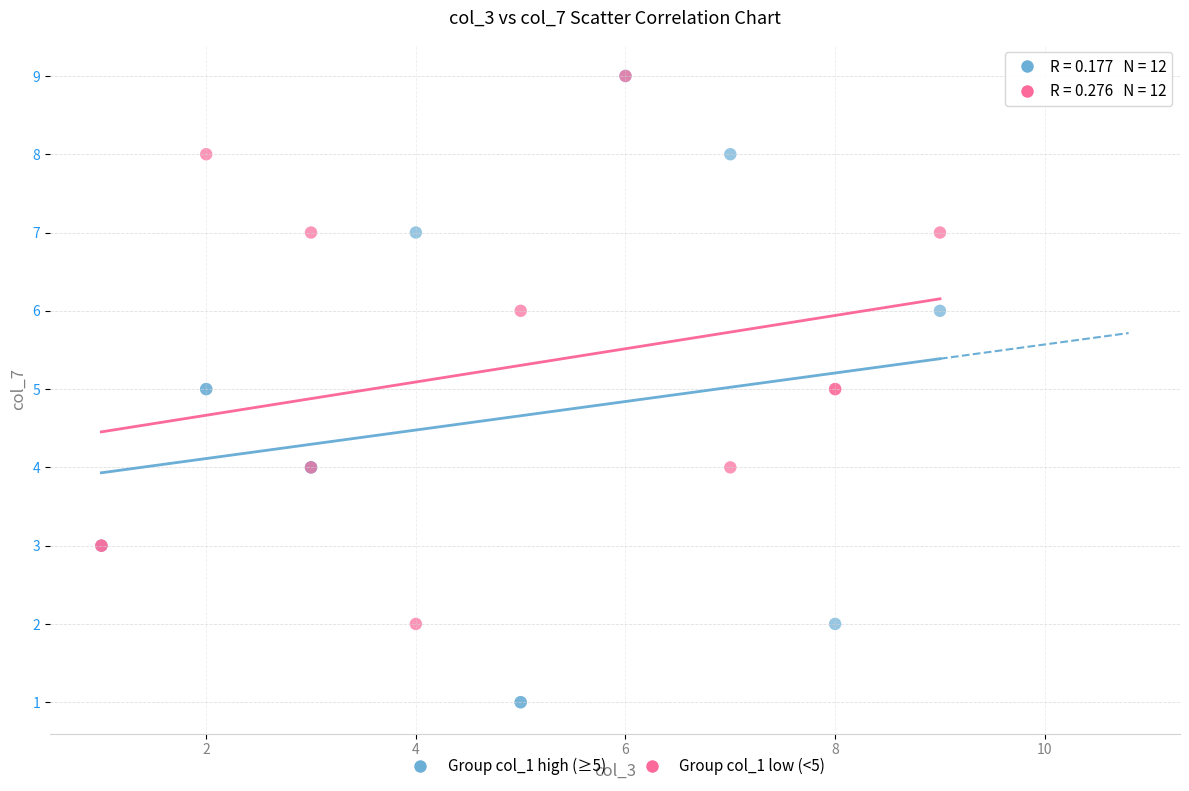

Which series has the widest spread of Y values?

Group col_1 high (≥5)